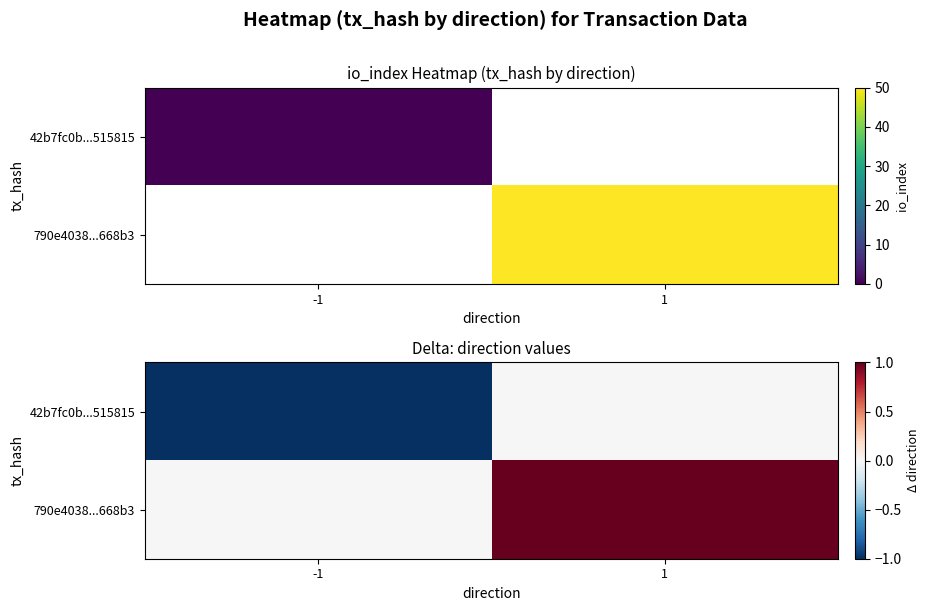

At which label is 42b7fc0b...515815 closest to 0?

1